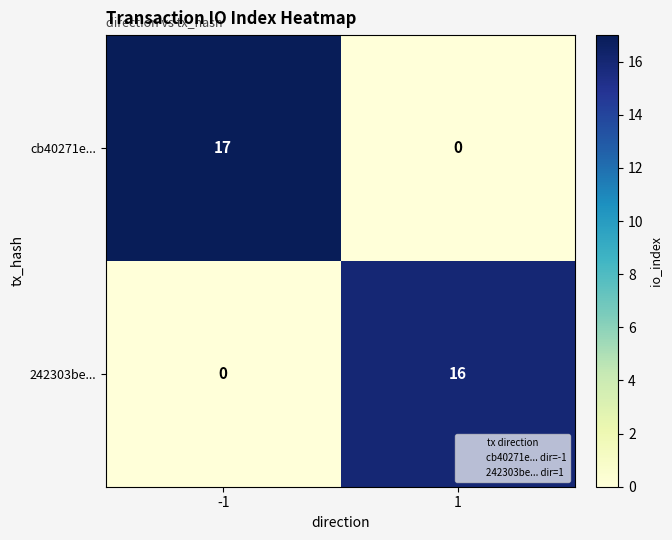

List the series in order of their peak value, lowest first.

242303be..., cb40271e...